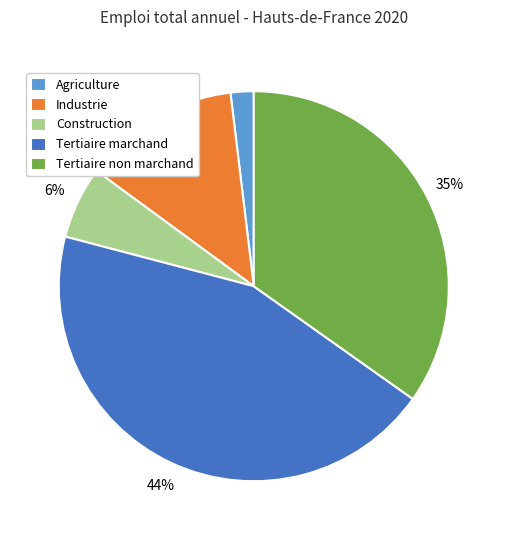

Is Tertiaire marchand the majority of the pie?

No